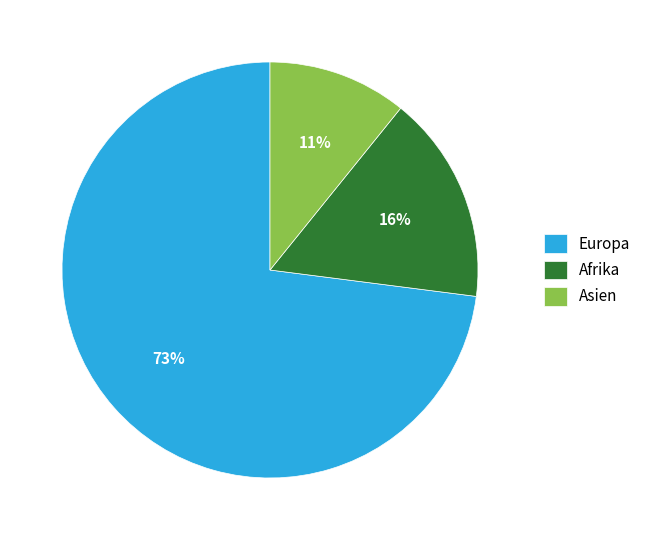

How many slices are in this pie chart?

3